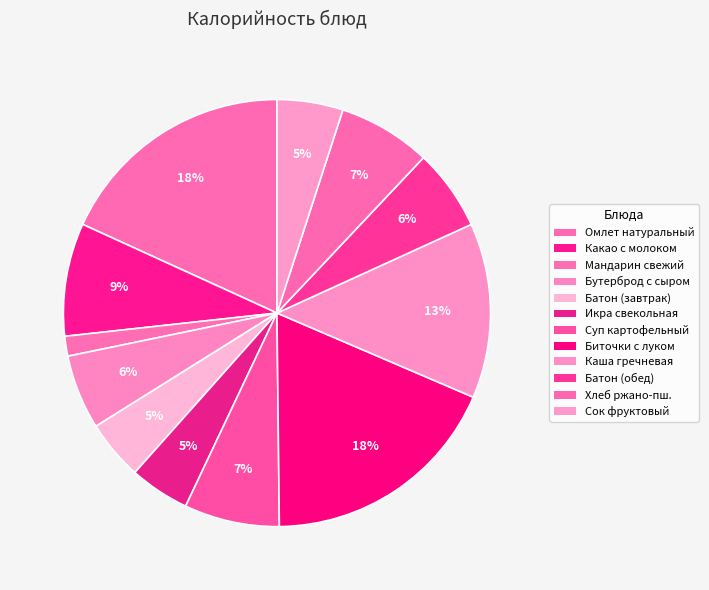

How many slices are in this pie chart?

12